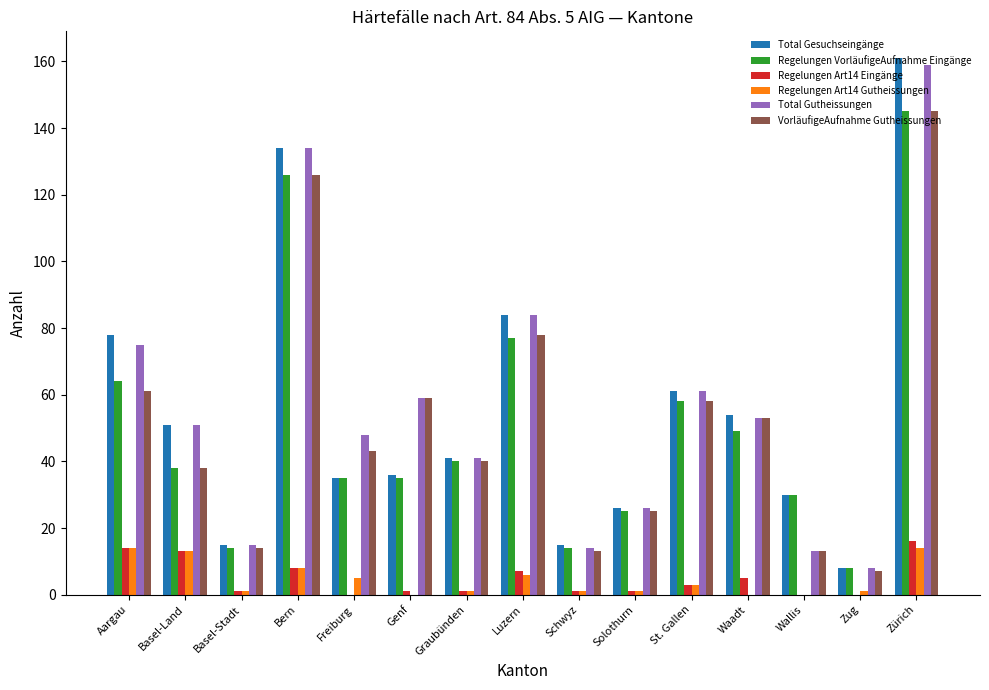

What is the sum of all Total Gesuchseingänge values?

829